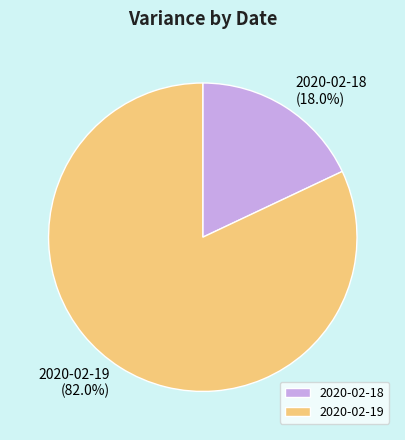

Is 2020-02-19 the majority of the pie?

Yes